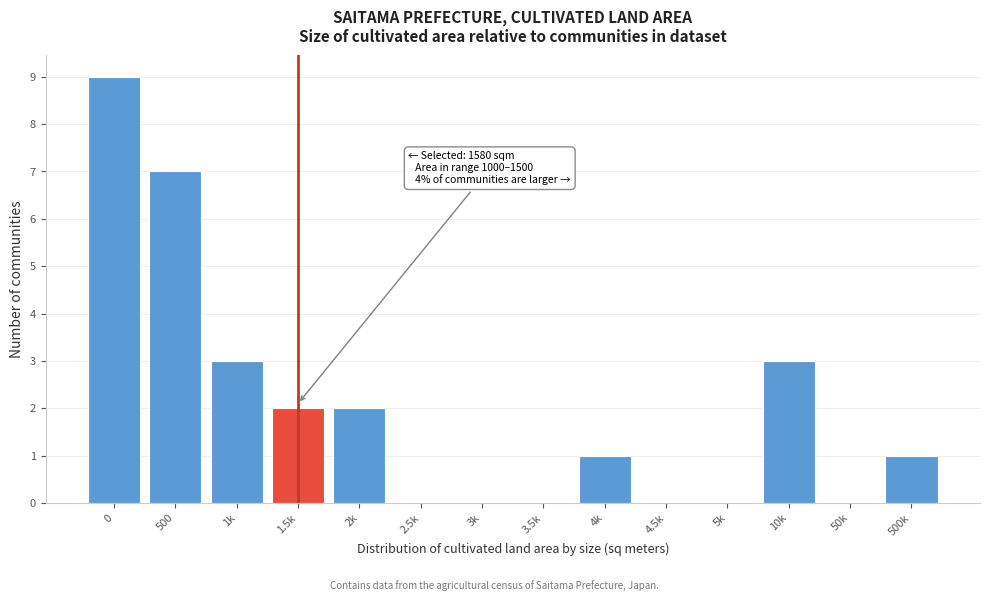

Reading left to right, transcribe all the data shown in this chart.

0=9	500=7	1k=3	1.5k=2	2k=2	2.5k=0	3k=0	3.5k=0	4k=1	4.5k=0	5k=0	10k=3	50k=0	500k=1